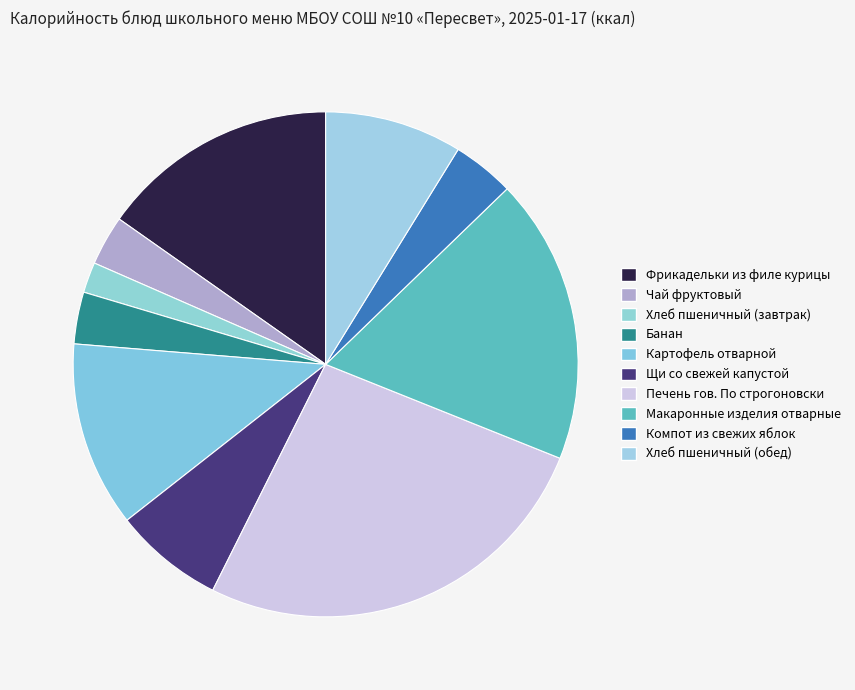

Rank the categories by value from lowest to highest.

Хлеб пшеничный (завтрак), Чай фруктовый, Банан, Компот из свежих яблок, Щи со свежей капустой, Хлеб пшеничный (обед), Картофель отварной, Фрикадельки из филе курицы, Макаронные изделия отварные, Печень гов. По строгоновски